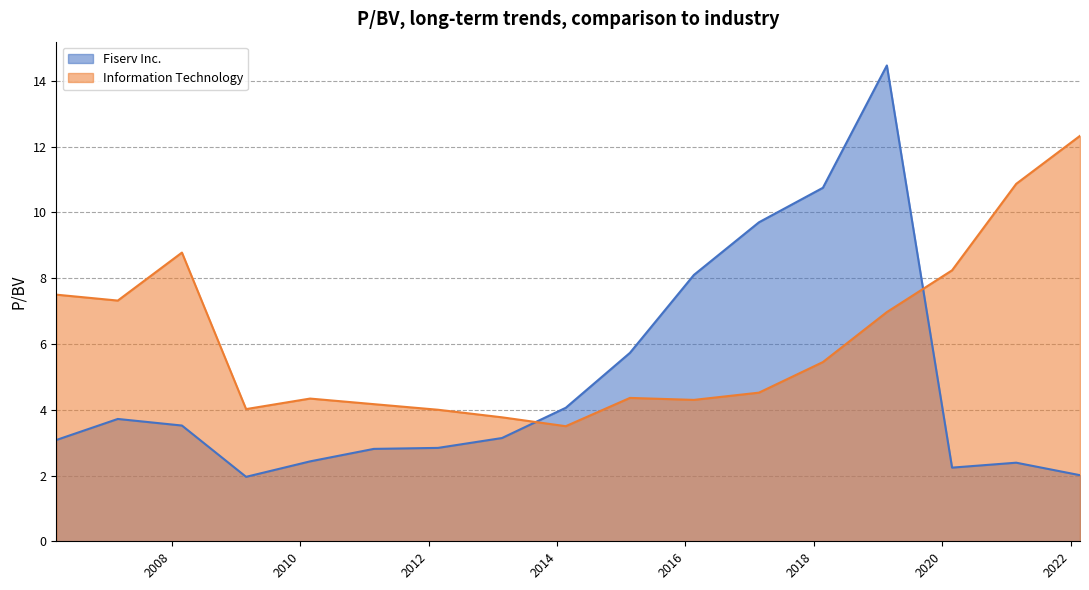

Reading left to right, list all the values displayed in this chart.

Fiserv Inc.: 2006-03-15=3.1	2007-02-28=3.7	2008-02-28=3.5	2009-02-27=2.0	2010-02-26=2.4	2011-02-24=2.8	2012-02-24=2.8	2013-02-22=3.1	2014-02-20=4.1	2015-02-20=5.7	2016-02-19=8.1	2017-02-23=9.7	2018-02-22=10.8	2019-02-21=14.5	2020-02-27=2.2	2021-02-26=2.4	2022-02-24=2.0
Information Technology: 2006-03-15=7.5	2007-02-28=7.3	2008-02-28=8.8	2009-02-27=4.0	2010-02-26=4.3	2011-02-24=4.2	2012-02-24=4.0	2013-02-22=3.8	2014-02-20=3.5	2015-02-20=4.4	2016-02-19=4.3	2017-02-23=4.5	2018-02-22=5.5	2019-02-21=7.0	2020-02-27=8.2	2021-02-26=10.9	2022-02-24=12.3